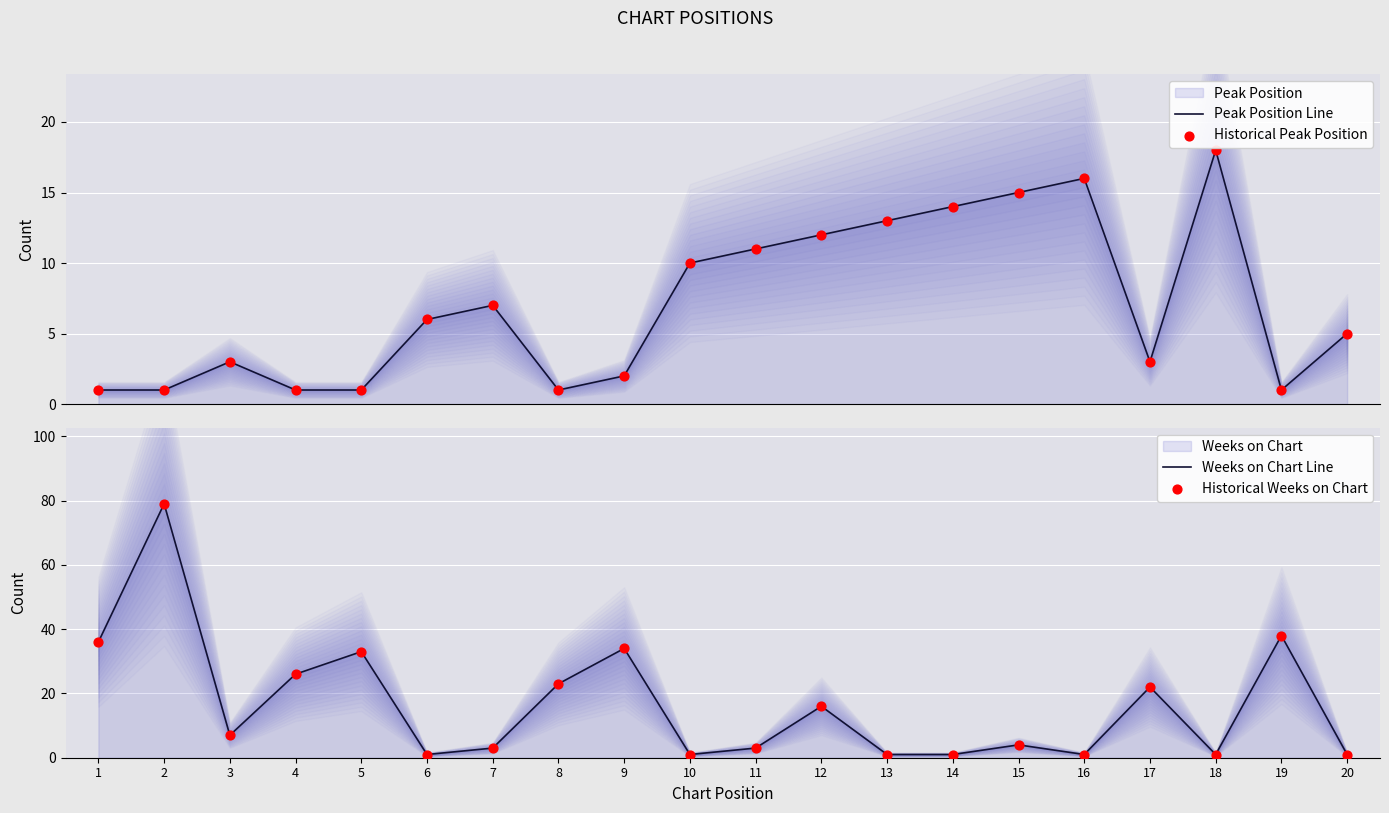

At how many categories does at least one series exceed 11?

14